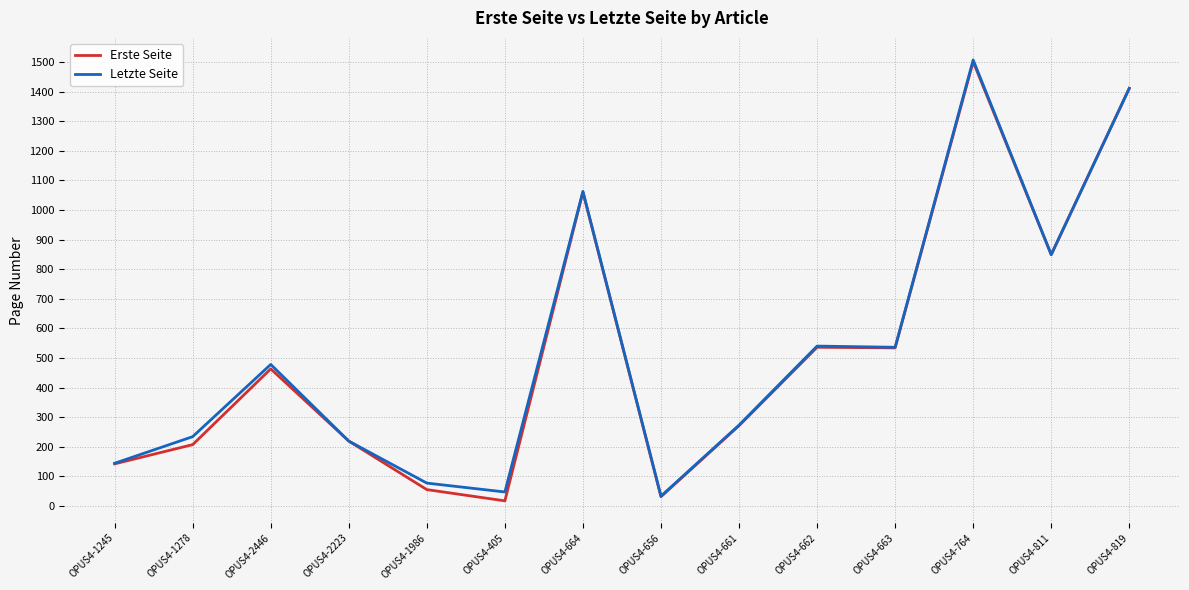

What is the spread (max minus min) of values at OPUS4-656?

2